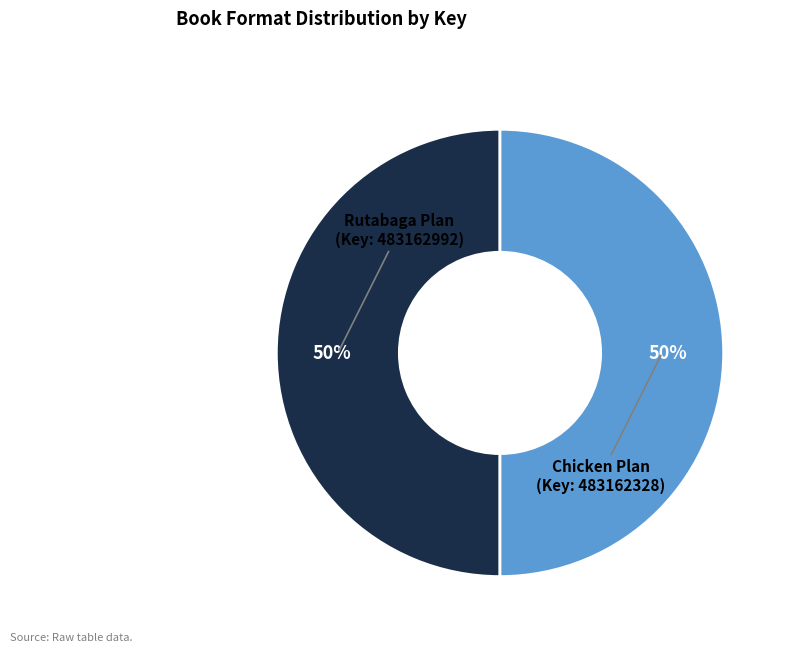

To the nearest percent, what is the average slice percentage?

50%